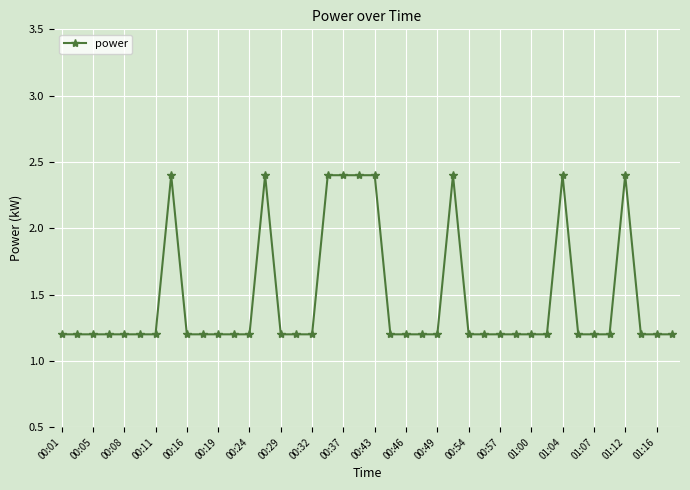

What is the minimum value shown in the chart?

1.2